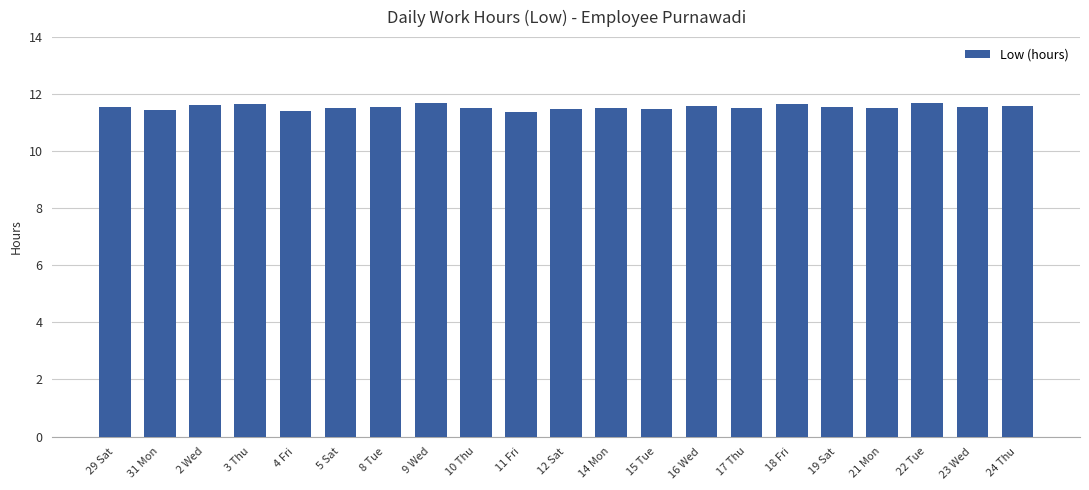

What is the label of the 10th bar from the left?

11 Fri